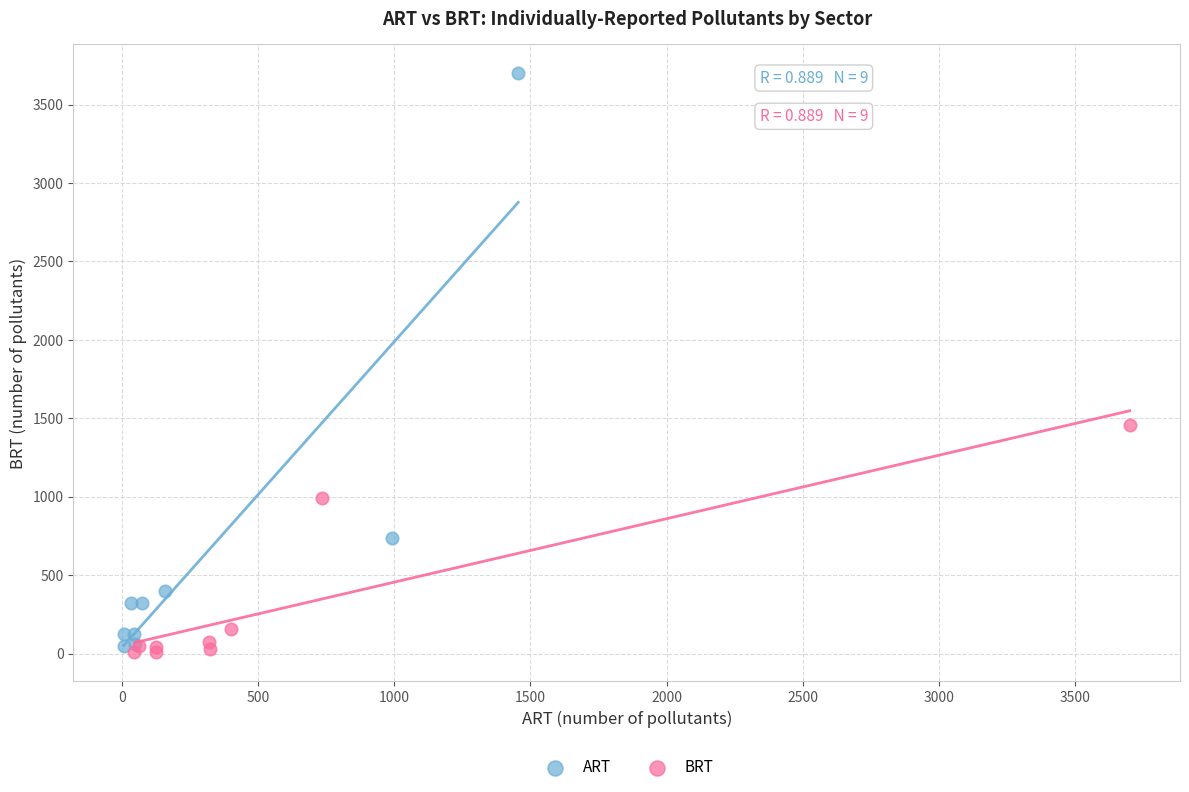

Which series contains the highest Y value?

ART